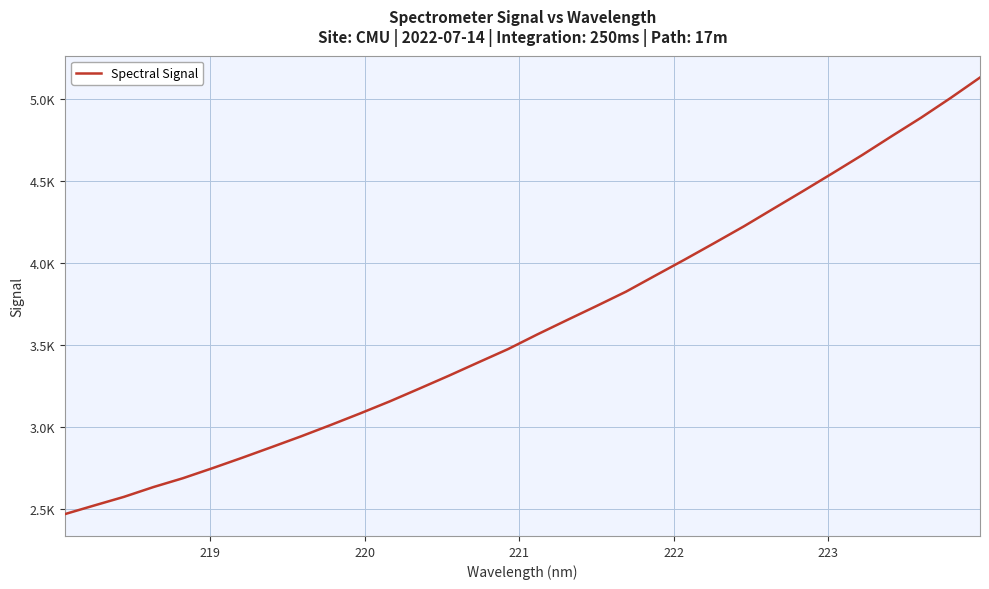

Reading left to right, extract all data points from this chart.

2469.8	2522.7	2575.0	2634.8	2688.8	2749.9	2813.0	2878.1	2944.0	3012.9	3083.7	3156.8	3234.5	3313.1	3394.3	3474.8	3565.0	3651.8	3737.6	3825.0	3923.7	4021.7	4122.0	4223.6	4331.0	4437.8	4546.4	4656.8	4771.7	4884.6	5004.6	5129.6